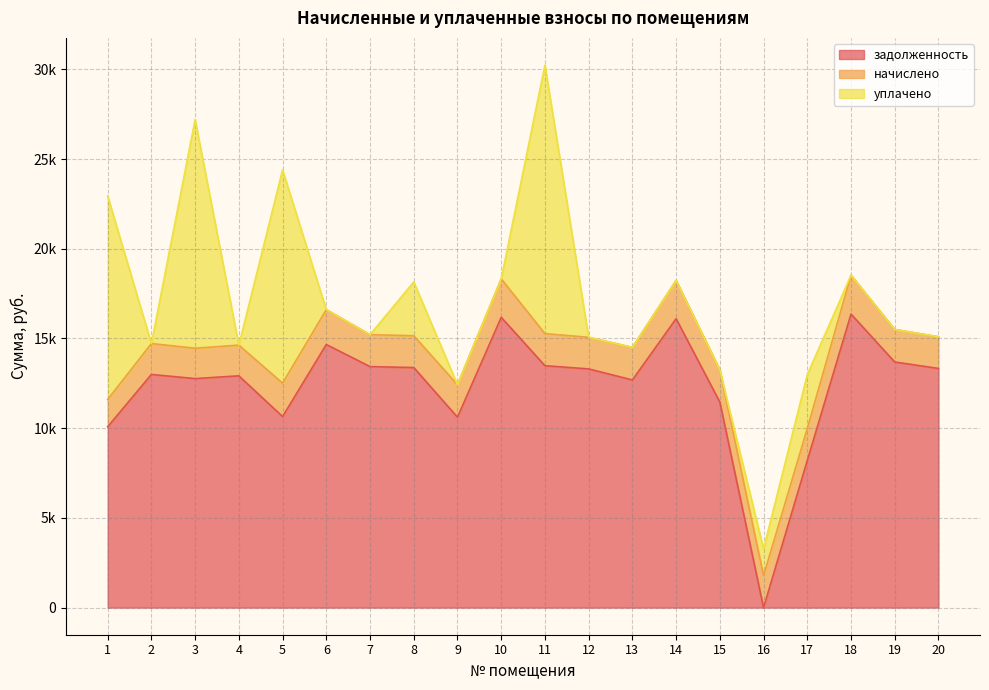

What are all the series names shown in the legend?

задолженность, начислено, уплачено